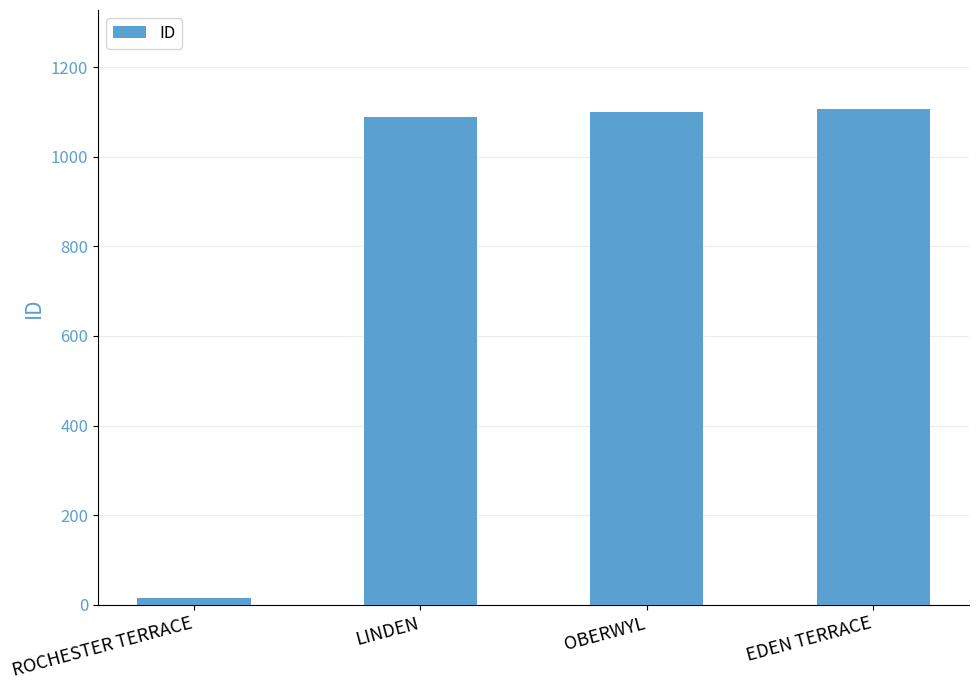

Reading left to right, what are all the values shown in this chart?

ROCHESTER TERRACE=15	LINDEN=1089	OBERWYL=1099	EDEN TERRACE=1106